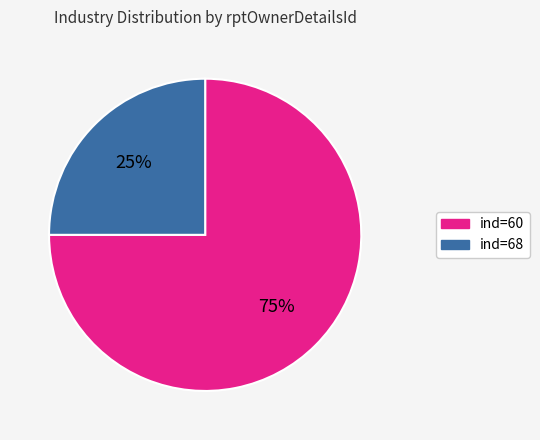

Do ind=60 and ind=68 together represent more than half of the pie?

Yes